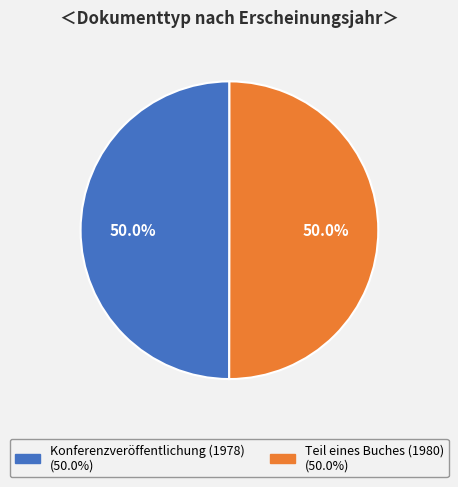

Approximately how many times larger is the value at Teil eines Buches (1980) compared to Konferenzveröffentlichung (1978)?

1.0